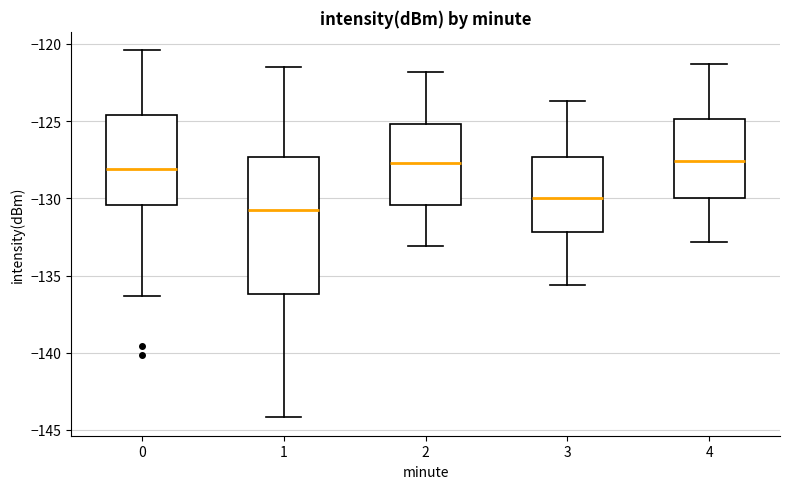

Comparing the boxes themselves (not the whiskers), which one is the tallest?

1